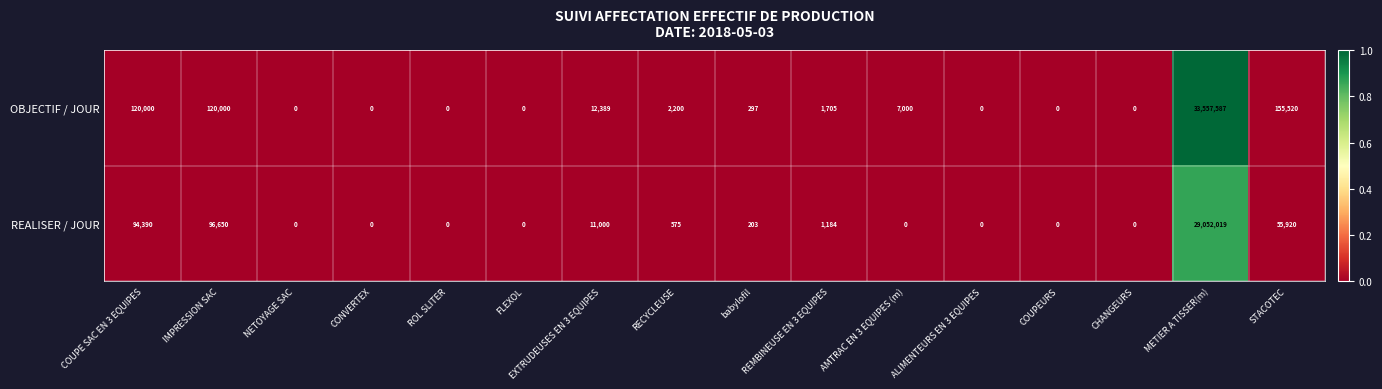

At which label does REALISER / JOUR first exceed 203?

COUPE SAC EN 3 EQUIPES